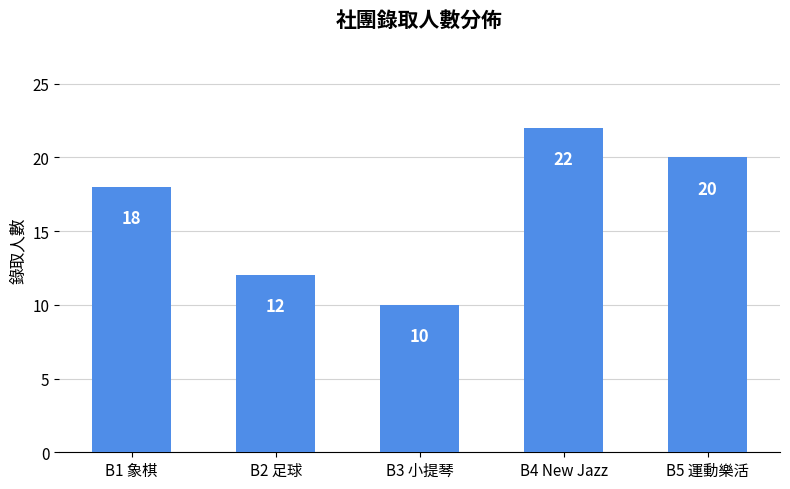

How many bars are there in total?

5